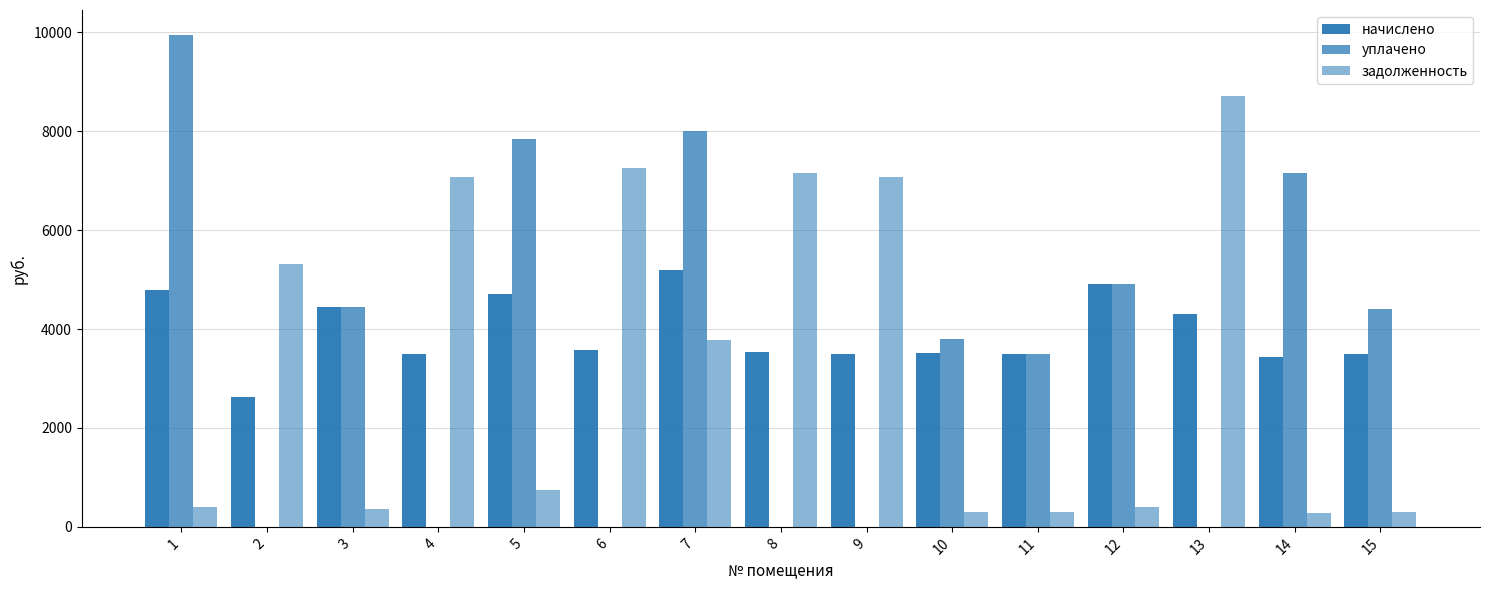

At which category is the sum across all series the highest?

7